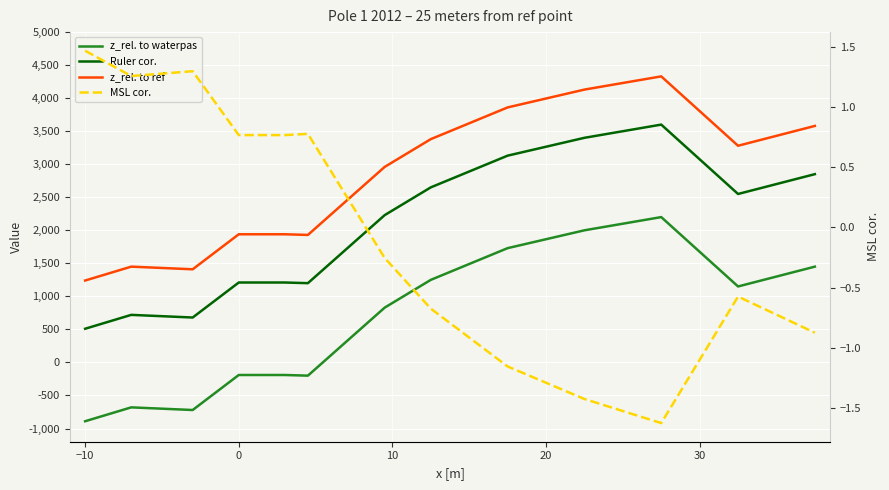

What is the spread (max minus min) of values at 10?

2130.0